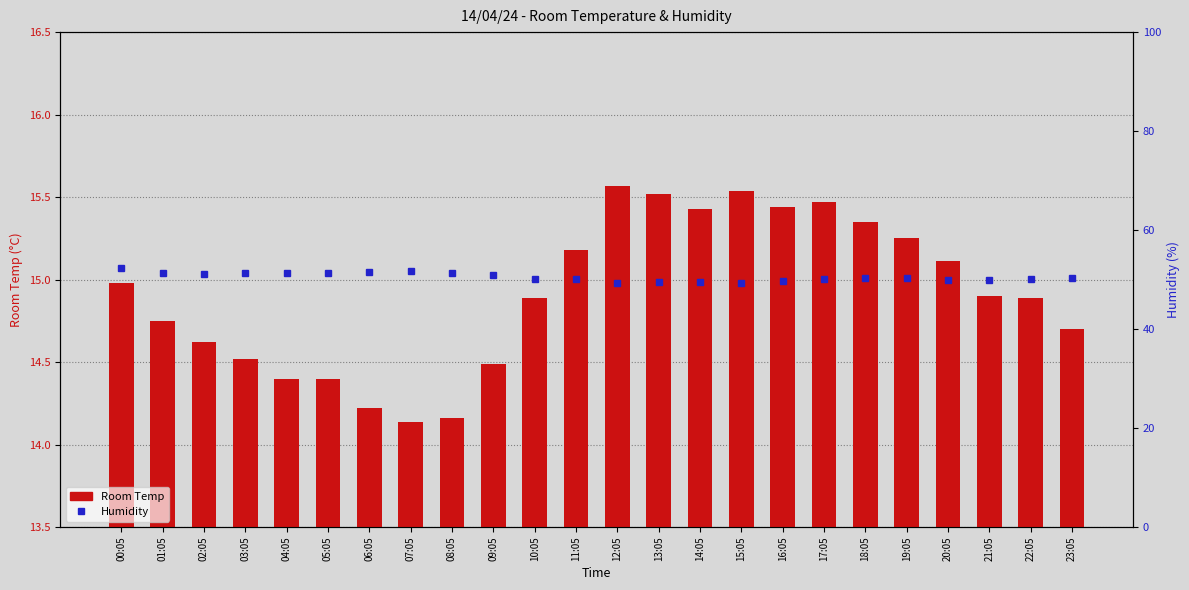

Reading right to left, transcribe all the data shown in this chart.

Room Temp: 23:05=14.7	22:05=14.9	21:05=14.9	20:05=15.1	19:05=15.2	18:05=15.3	17:05=15.5	16:05=15.4	15:05=15.5	14:05=15.4	13:05=15.5	12:05=15.6	11:05=15.2	10:05=14.9	09:05=14.5	08:05=14.2	07:05=14.1	06:05=14.2	05:05=14.4	04:05=14.4	03:05=14.5	02:05=14.6	01:05=14.8	00:05=15.0
Humidity: 23:05=50.4	22:05=50.2	21:05=49.9	20:05=50.0	19:05=50.4	18:05=50.3	17:05=50.2	16:05=49.7	15:05=49.4	14:05=49.4	13:05=49.6	12:05=49.4	11:05=50.1	10:05=50.2	09:05=51.0	08:05=51.3	07:05=51.8	06:05=51.5	05:05=51.4	04:05=51.4	03:05=51.4	02:05=51.2	01:05=51.3	00:05=52.3